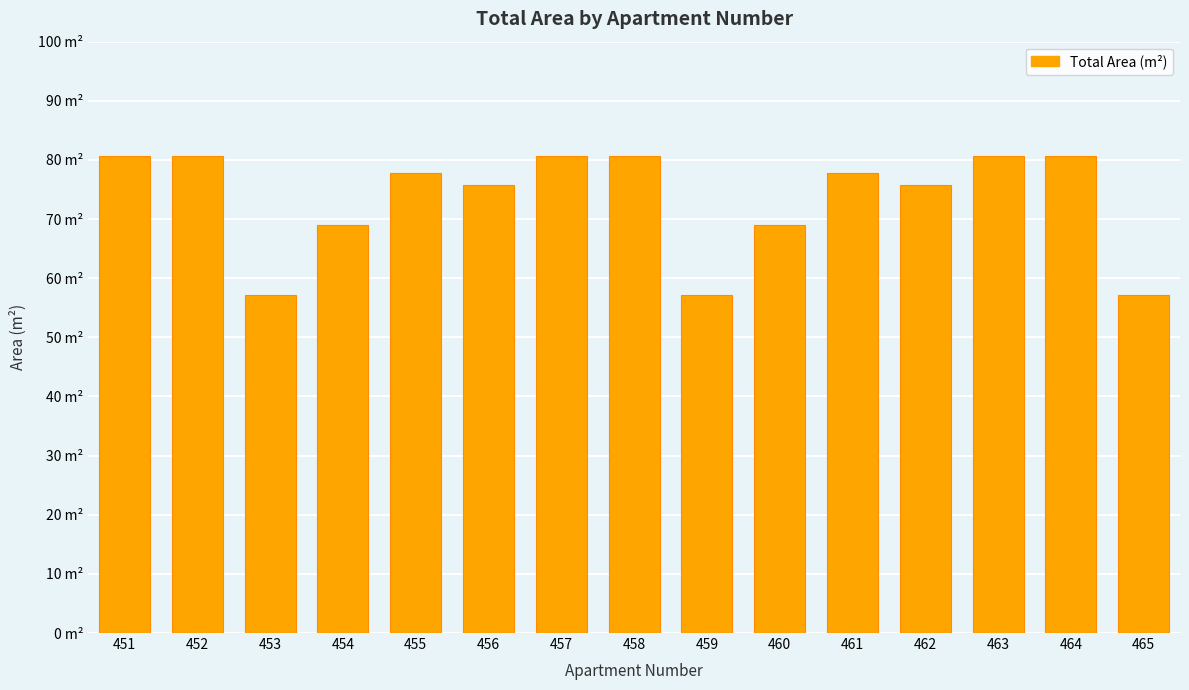

Reading left to right, what are all the values shown in this chart?

451=80.7	452=80.7	453=57.1	454=69.0	455=77.8	456=75.8	457=80.7	458=80.7	459=57.1	460=69.0	461=77.8	462=75.8	463=80.7	464=80.7	465=57.1